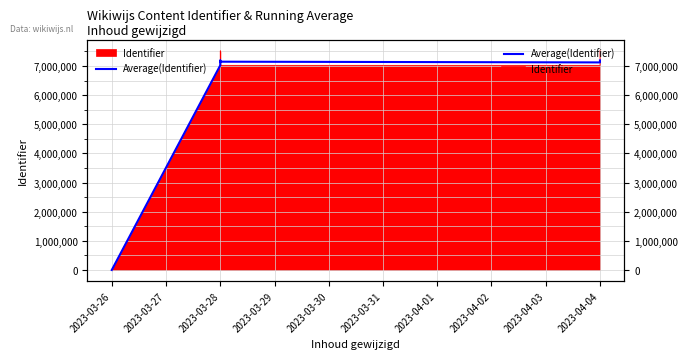

The value at 2023-03-28 is 7187270.0. True or false?

True